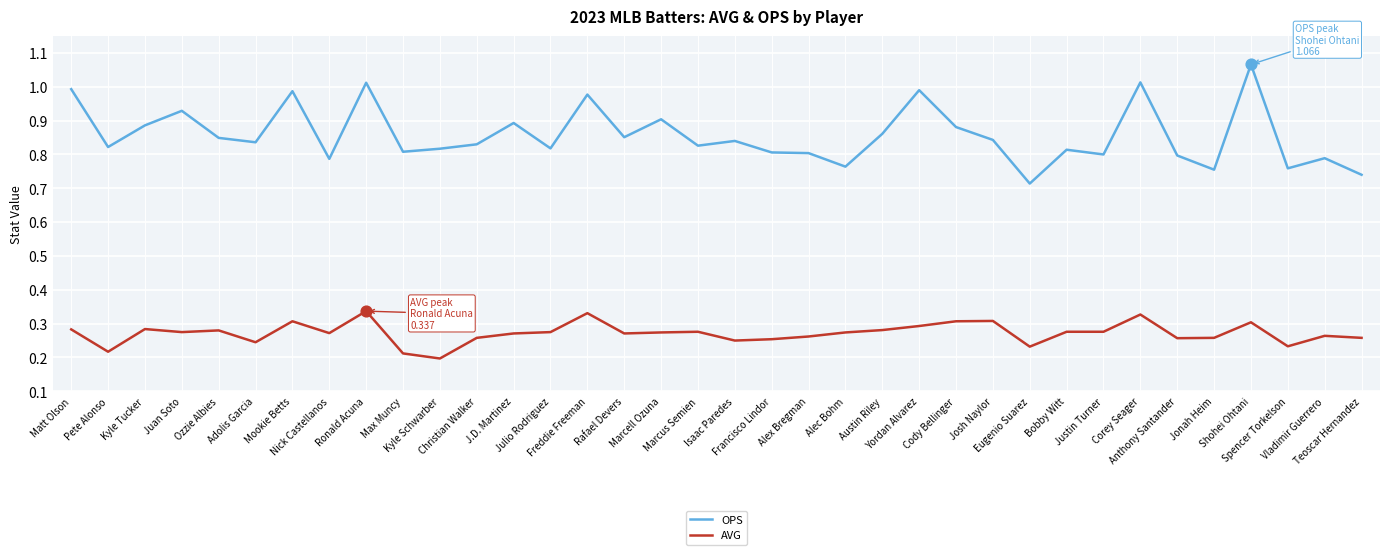

Which series has the largest total across all categories?

OPS